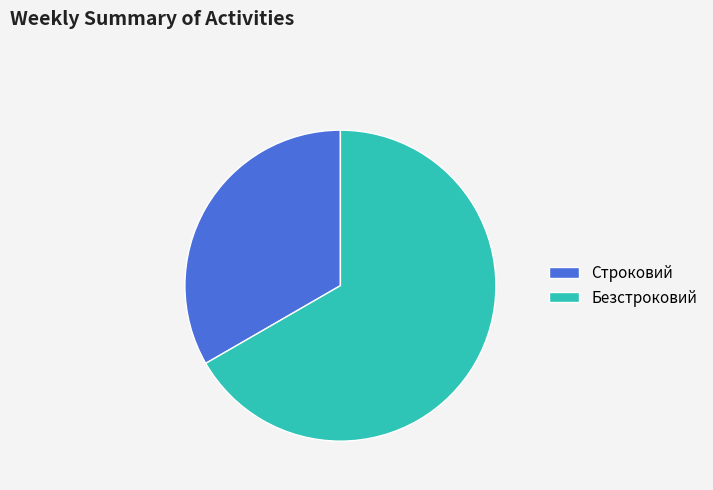

Is the sum of Строковий and Безстроковий greater than half?

Yes